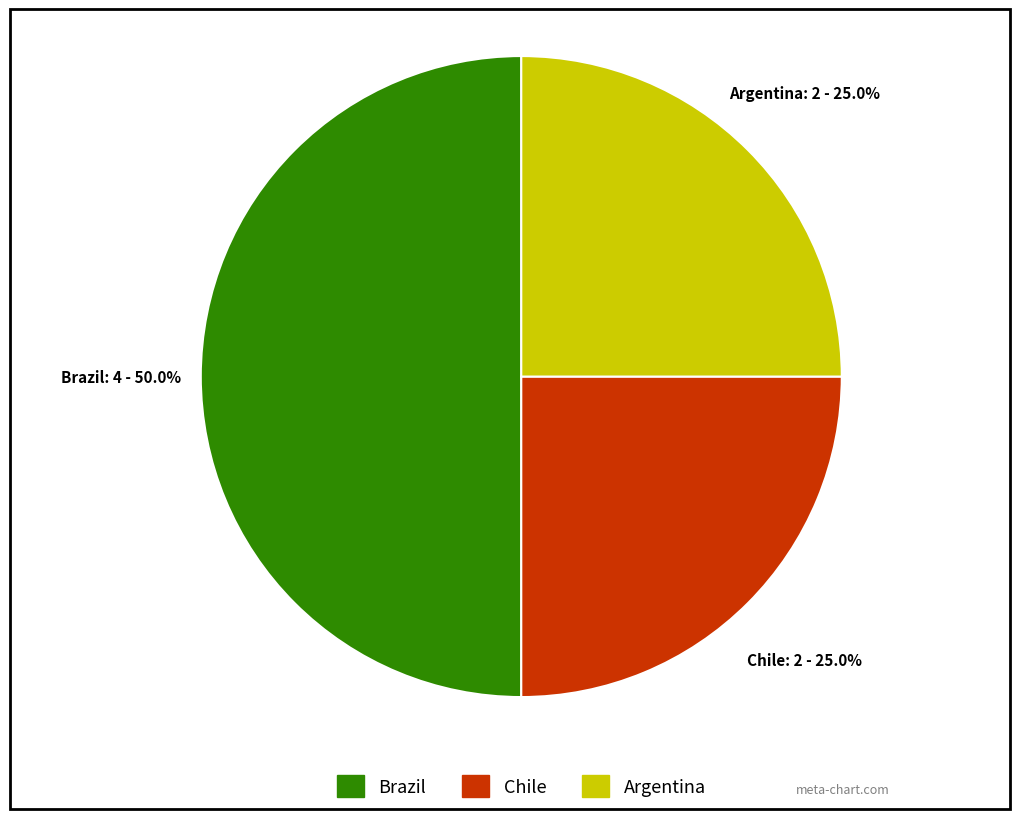

Count the number of slices in the pie.

3